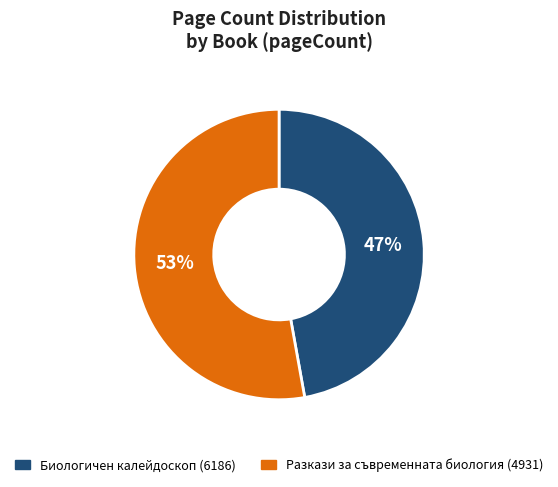

To the nearest percent, what percentage of the pie is Разкази за съвременната биология (4931)?

53%